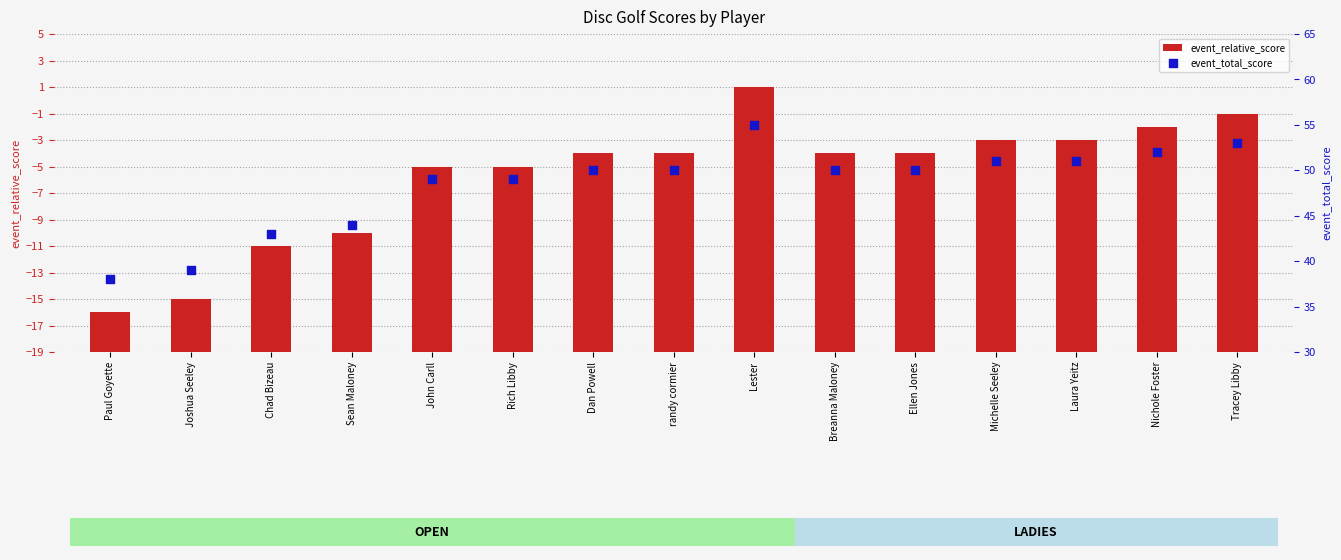

Which series has the largest total across all categories?

event_total_score